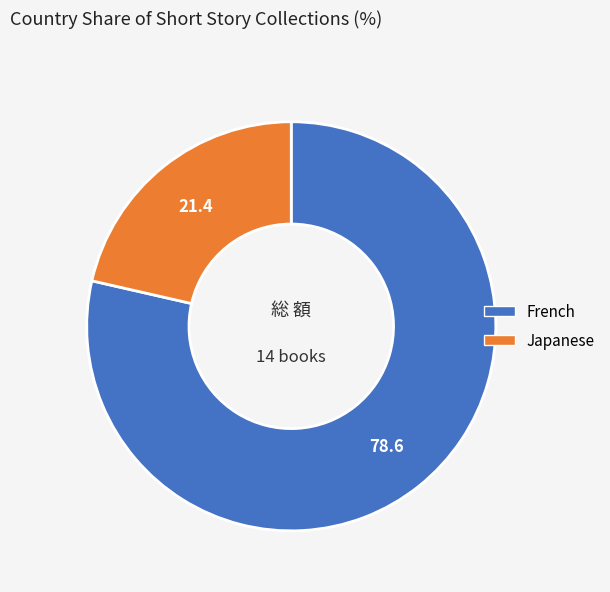

Is it true that Japanese is 21% of the pie?

True